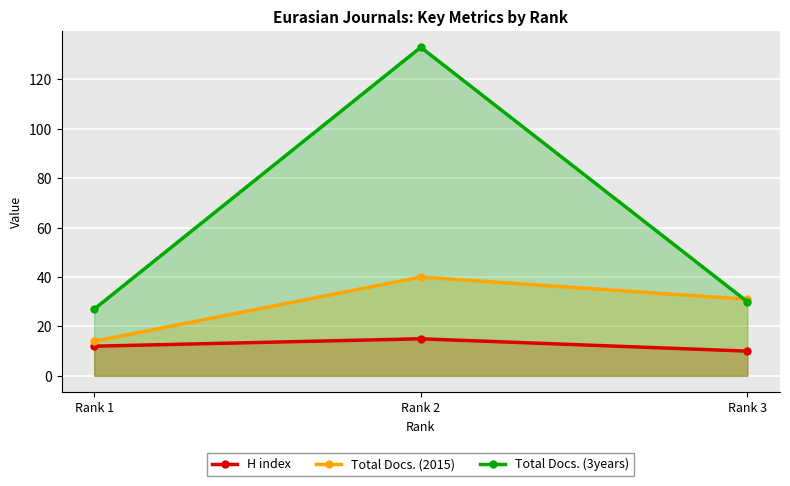

At which label does Total Docs. (3years) reach its minimum?

Rank 1